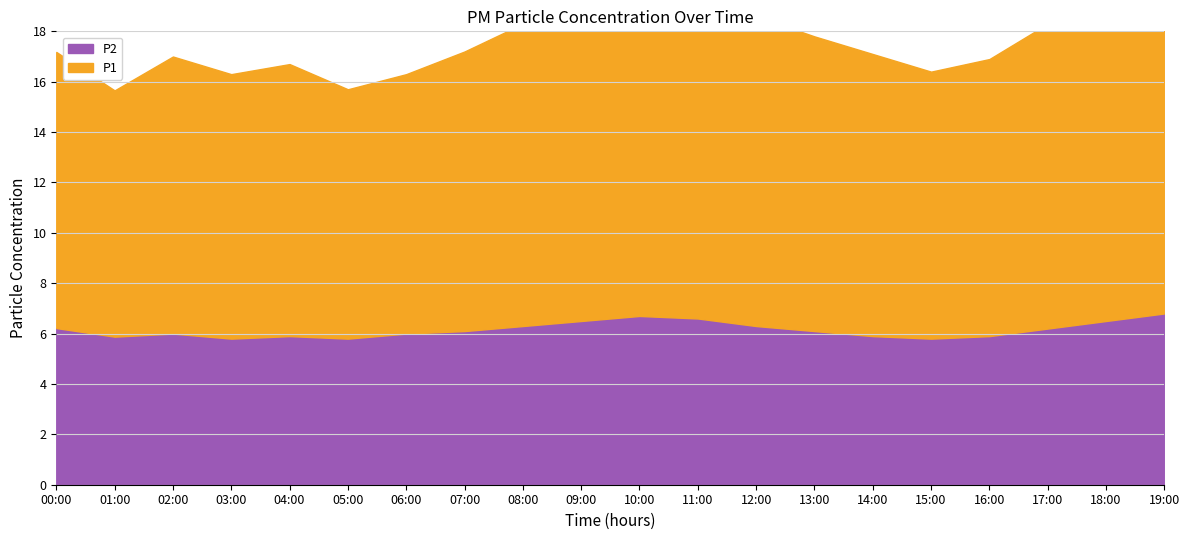

How many data points does each series have?

20